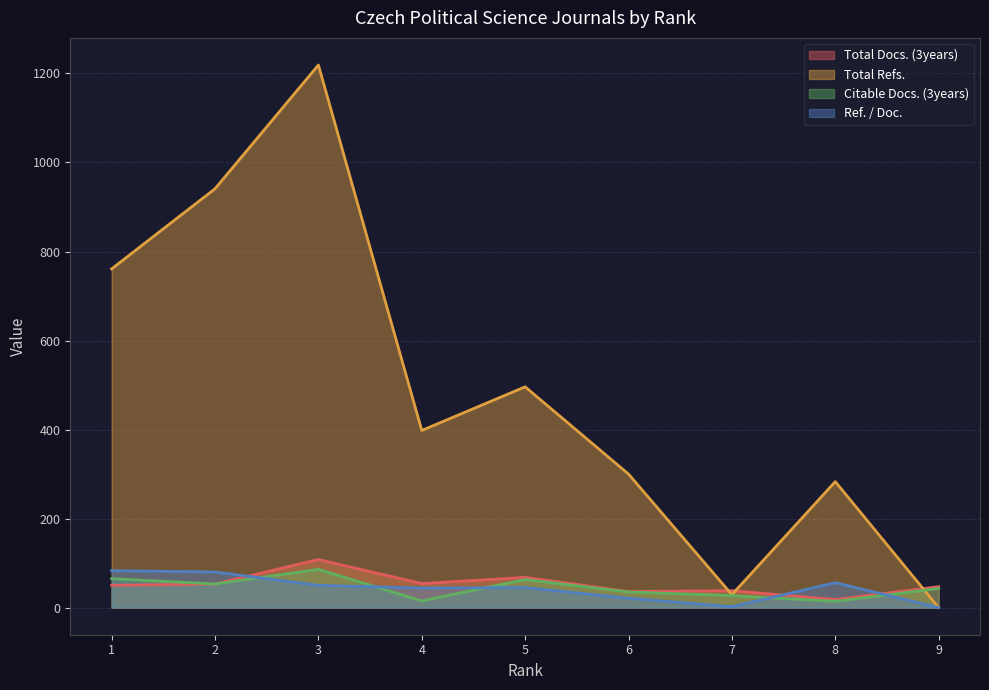

Which series ends up on top after the final intersection of Total Refs. and Total Docs. (3years)?

Total Docs. (3years)